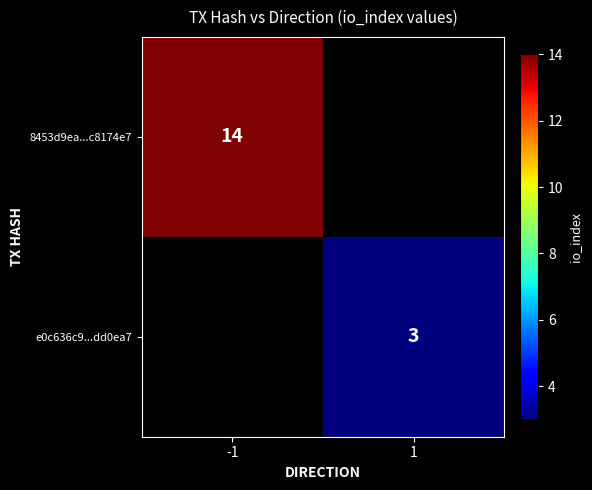

The value of 8453d9ea...c8174e7 at -1 is 14. True or false?

True